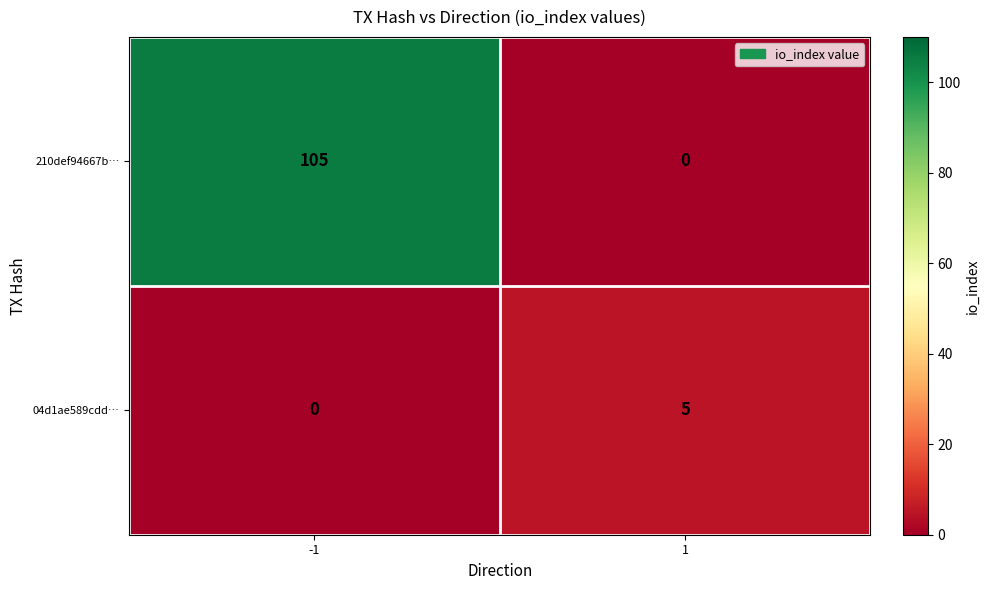

Which series has the widest spread of values?

210def94667b…